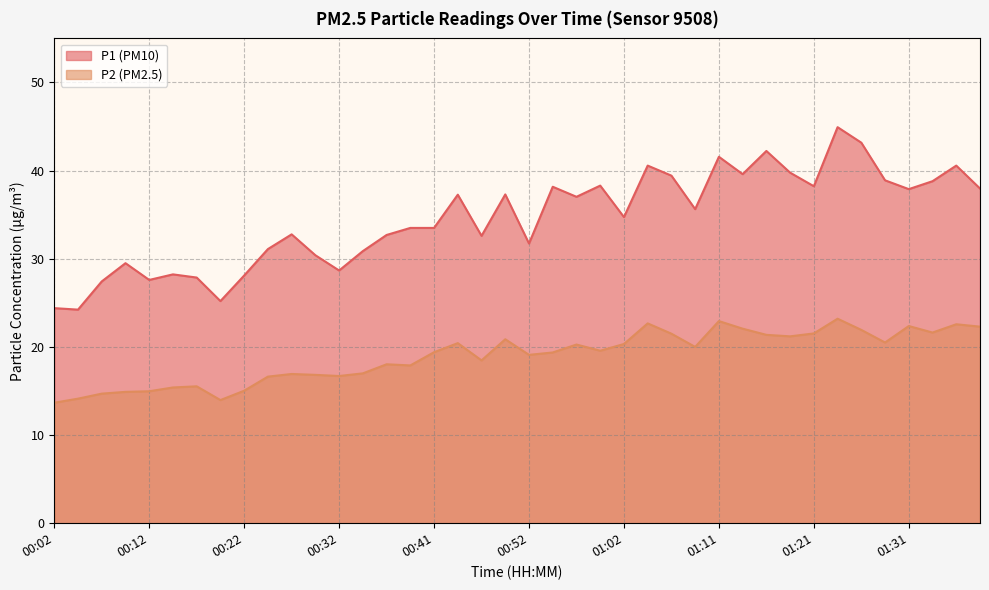

At how many categories does at least one series exceed 35?

20